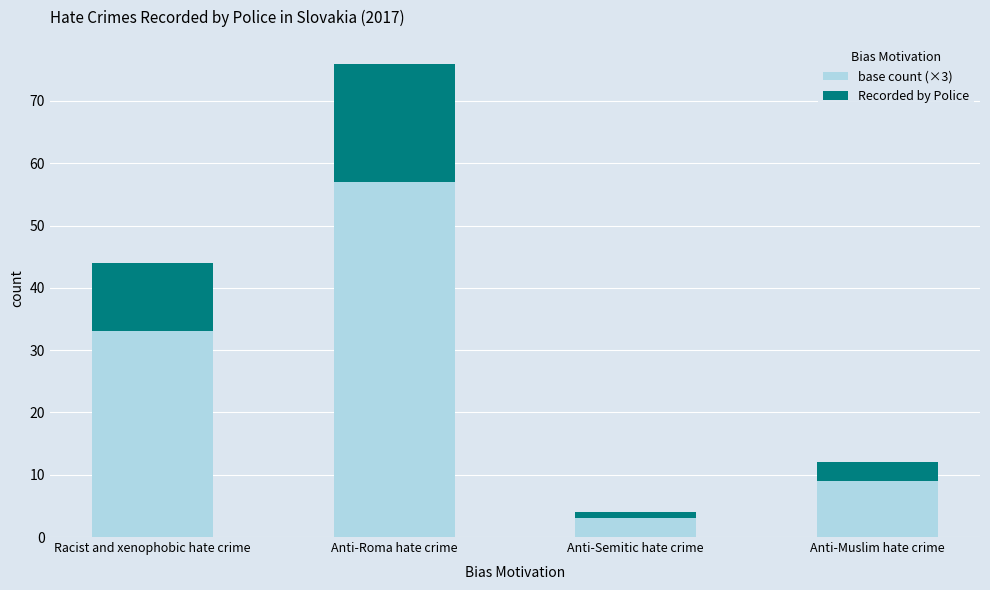

What is the total value across all series at Anti-Muslim hate crime?

12